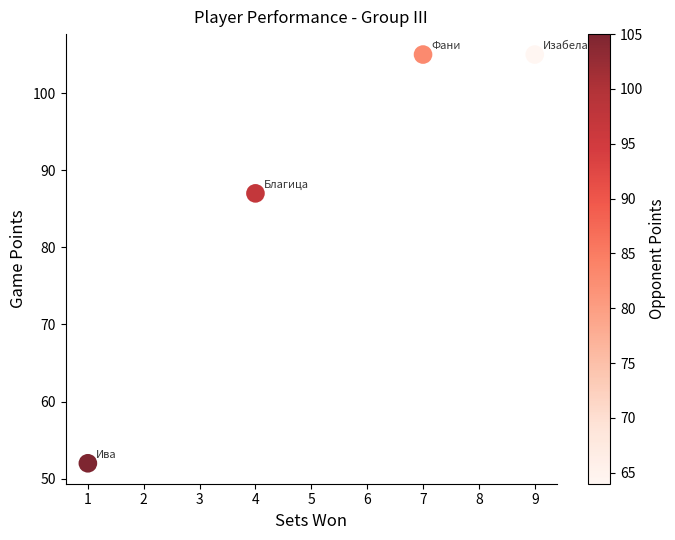

What Y value in the scatter plot is closest to 78?

87